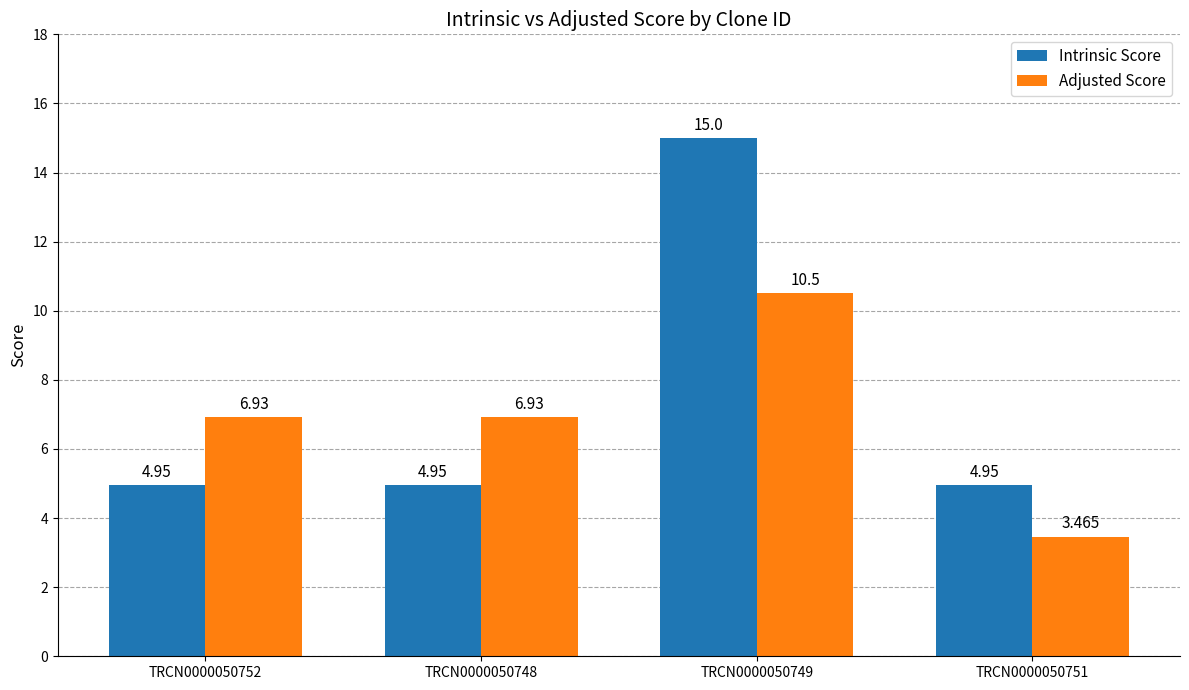

At TRCN0000050748, list the series in order from largest to smallest.

Adjusted Score, Intrinsic Score